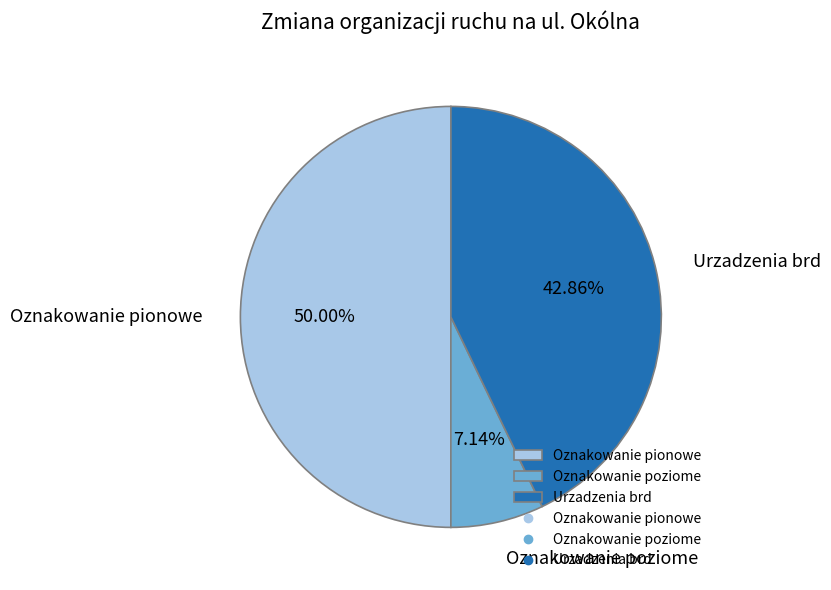

Does Urzadzenia brd account for over 50% of the chart?

No